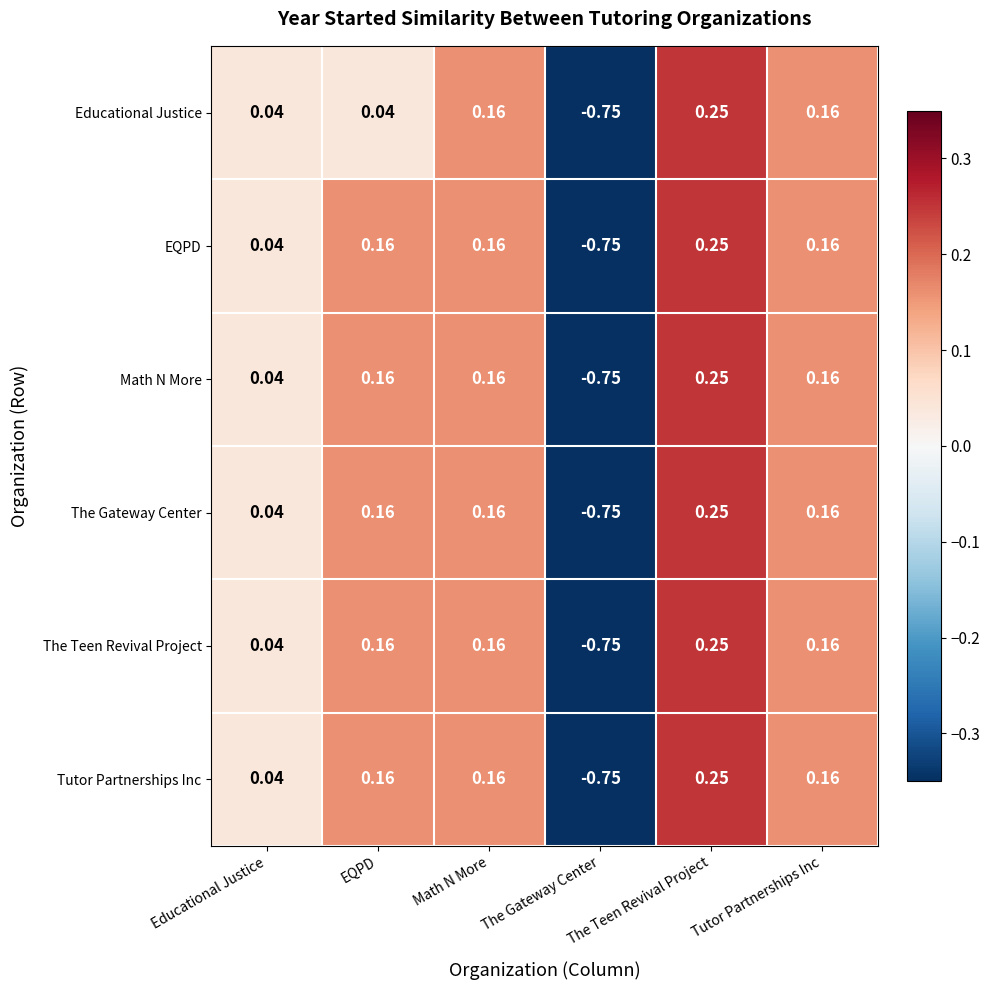

At which label does Educational Justice first exceed 0?

Educational Justice